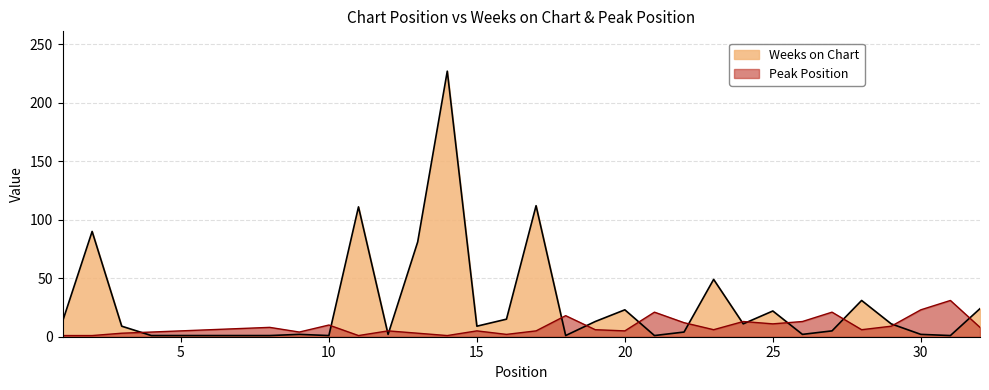

How many distinct data groups are displayed?

2